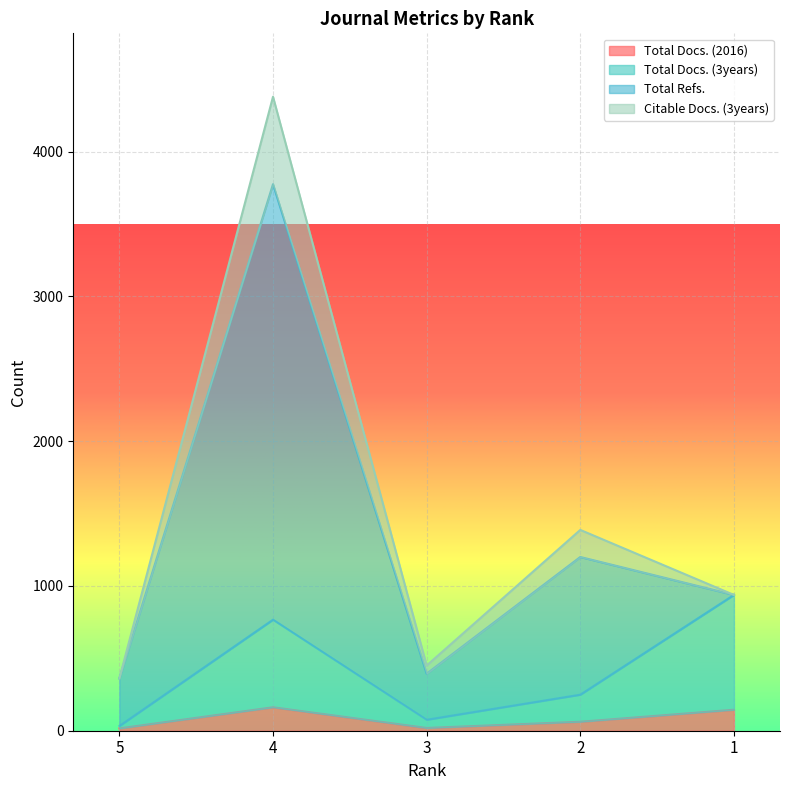

Which series has the widest spread of values?

Total Docs. (3years)